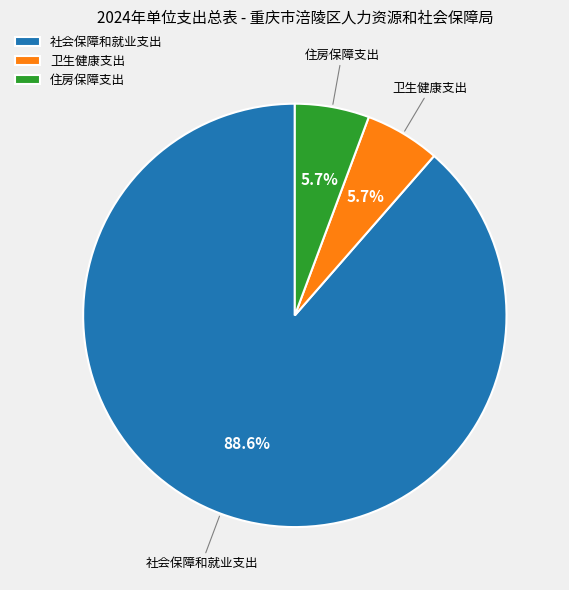

To the nearest percent, what is the difference between the largest and smallest slice percentages?

83%